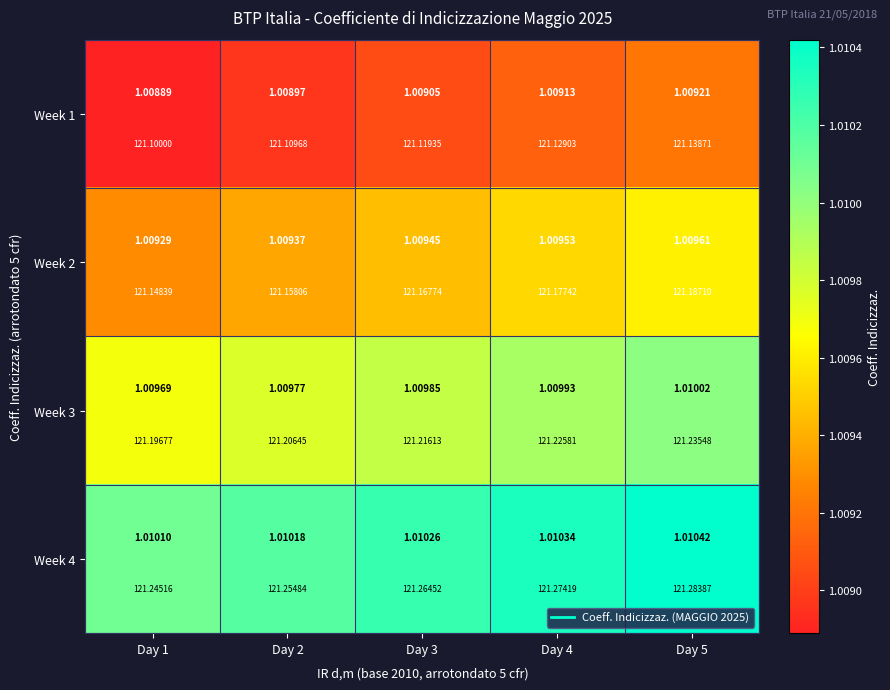

At Day 5, list the series in order from largest to smallest.

Week 4, Week 3, Week 2, Week 1